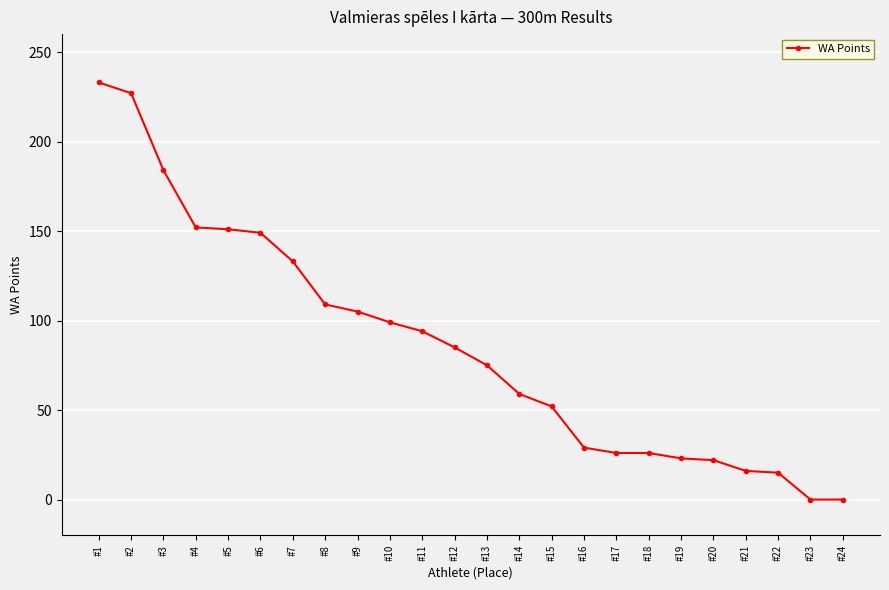

Count the number of data series in this chart.

1